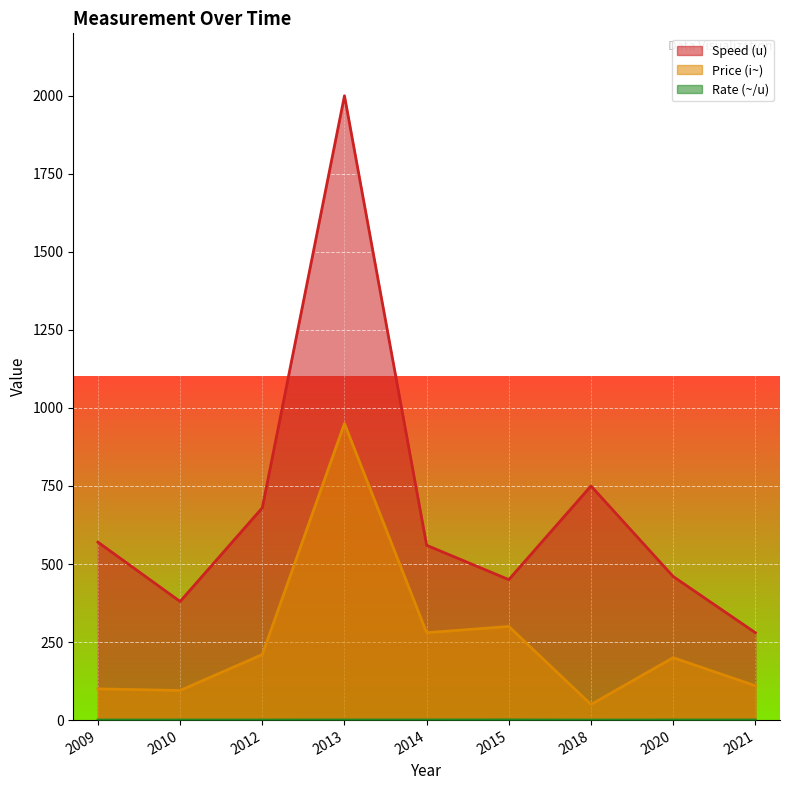

How many categories are shown in the chart?

9